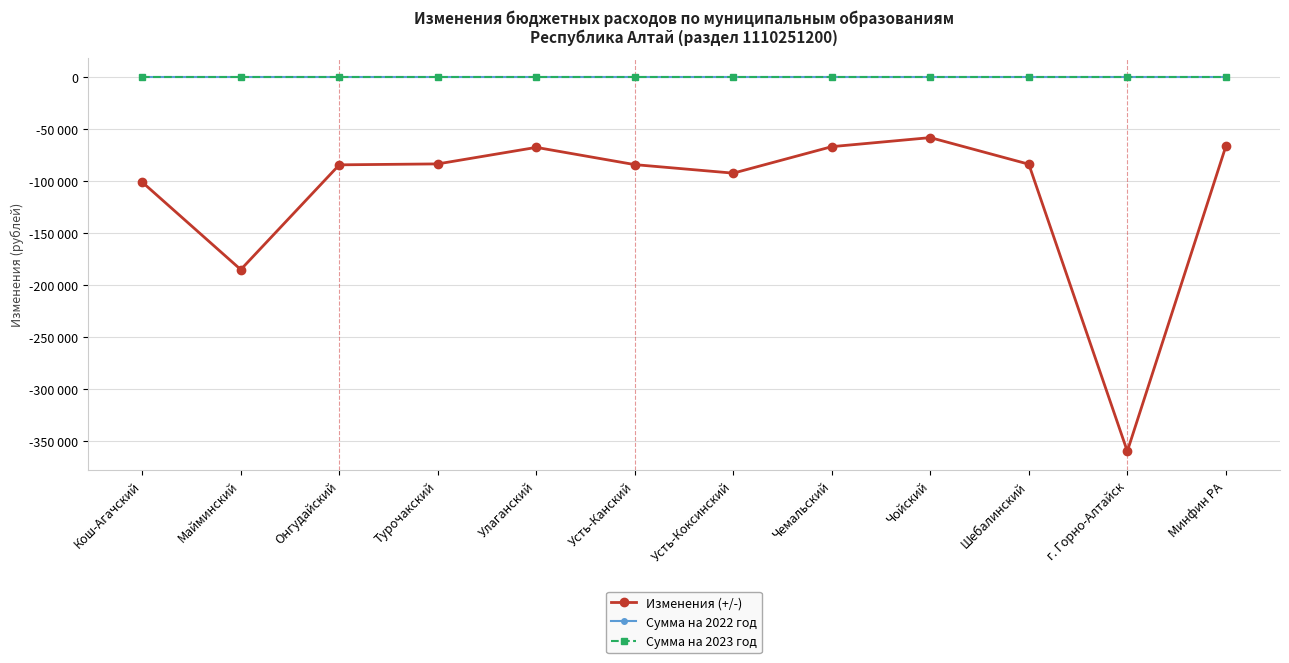

How many interior local peaks does the Изменения (+/-) series have?

2